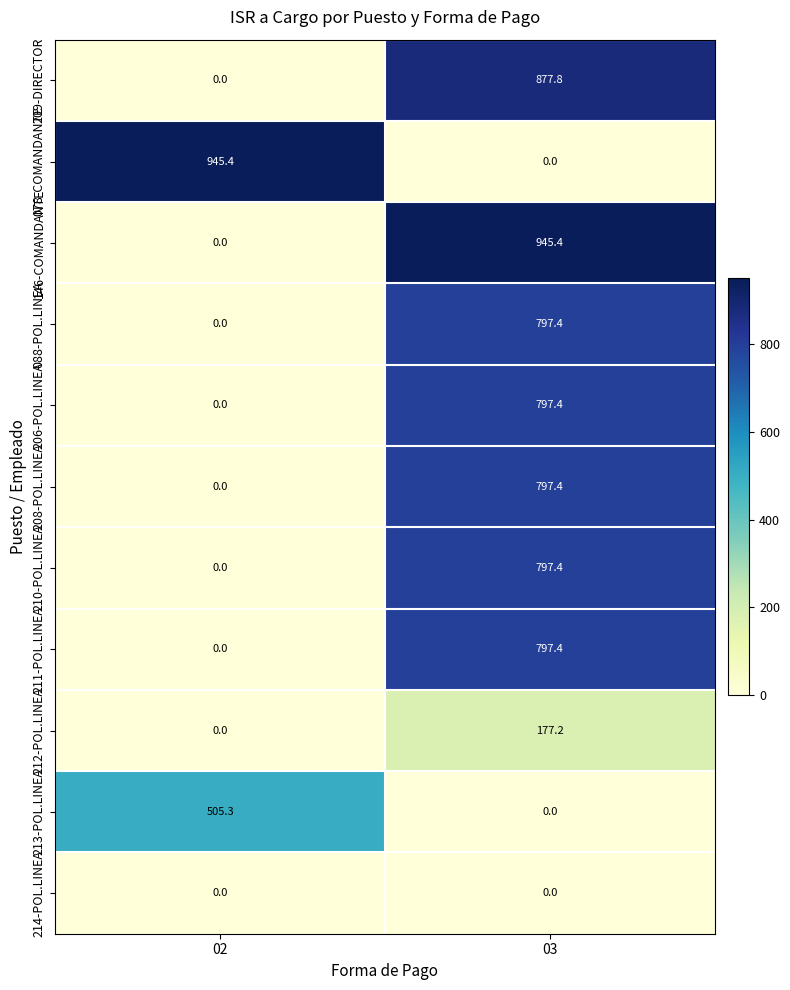

What is the spread (max minus min) of values at 03?

945.4